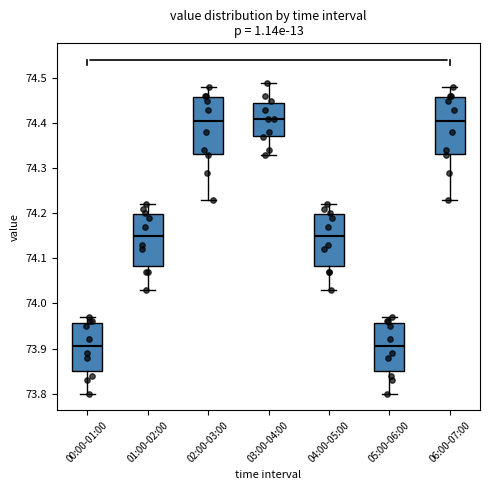

Reading left to right, read every box against the y-axis: the position of its median line, the range the box covers, and the ends of its whiskers. The values are not printed on the chart, so give them approximately, as read against the axis.

00:00-01:00: median 73.91, box 73.85 to 73.96, whiskers 73.80 to 73.97
01:00-02:00: median 74.15, box 74.08 to 74.20, whiskers 74.03 to 74.22
02:00-03:00: median 74.41, box 74.33 to 74.46, whiskers 74.23 to 74.48
03:00-04:00: median 74.41, box 74.37 to 74.45, whiskers 74.33 to 74.49
04:00-05:00: median 74.15, box 74.08 to 74.20, whiskers 74.03 to 74.22
05:00-06:00: median 73.91, box 73.85 to 73.96, whiskers 73.80 to 73.97
06:00-07:00: median 74.41, box 74.33 to 74.46, whiskers 74.23 to 74.48